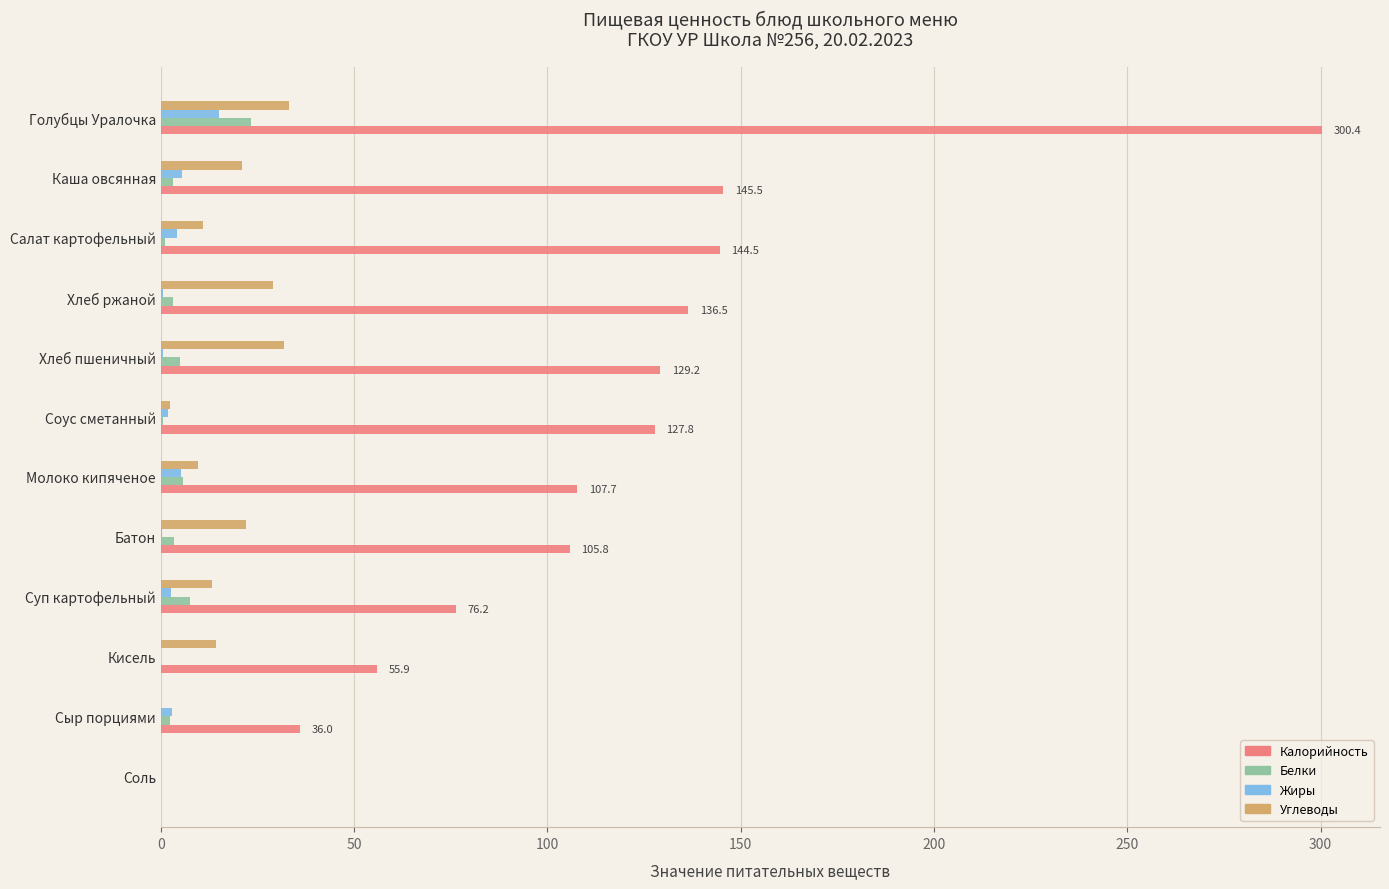

Between Сыр порциями and Соус сметанный, which series saw the biggest shift?

Калорийность